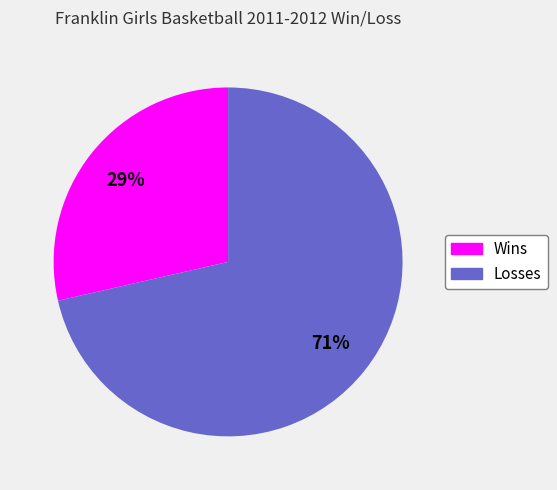

Rank the categories by value from highest to lowest.

Losses, Wins